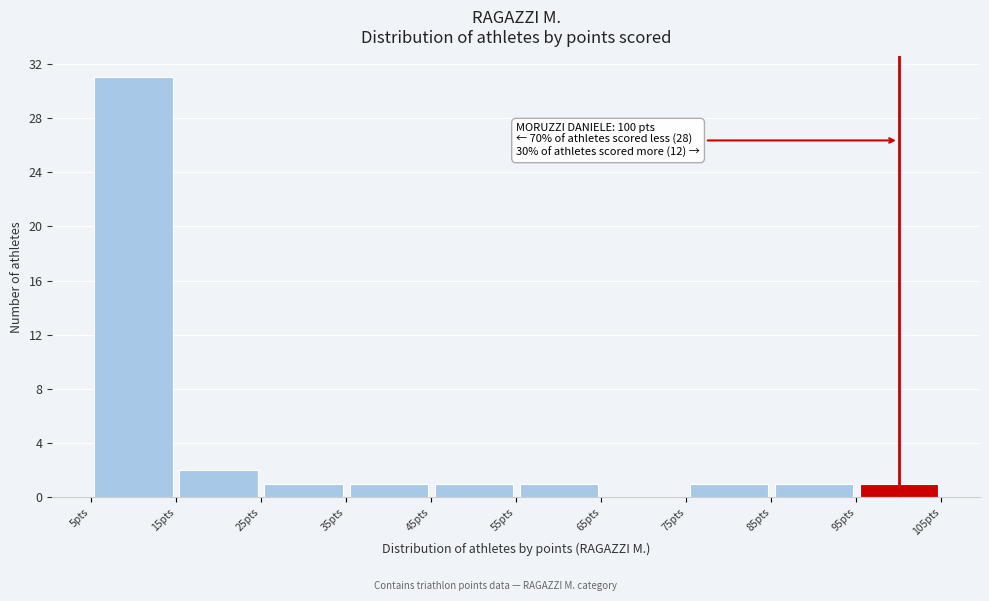

Over which range of the x-axis is the bar tallest?

5 to 15